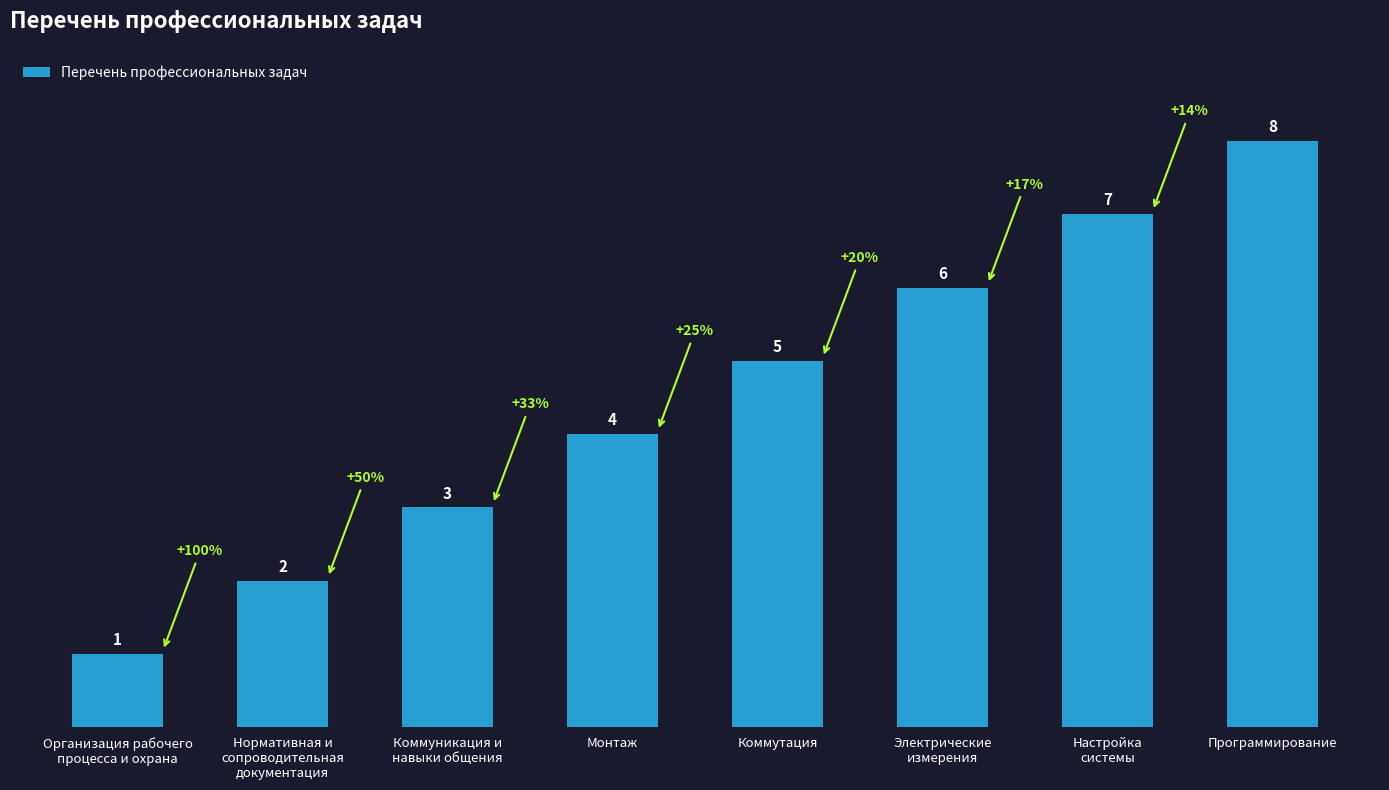

List the labels in order of value, smallest first.

Организация рабочего
процесса и охрана, Нормативная и
сопроводительная
документация, Коммуникация и
навыки общения, Монтаж, Коммутация, Электрические
измерения, Настройка
системы, Программирование